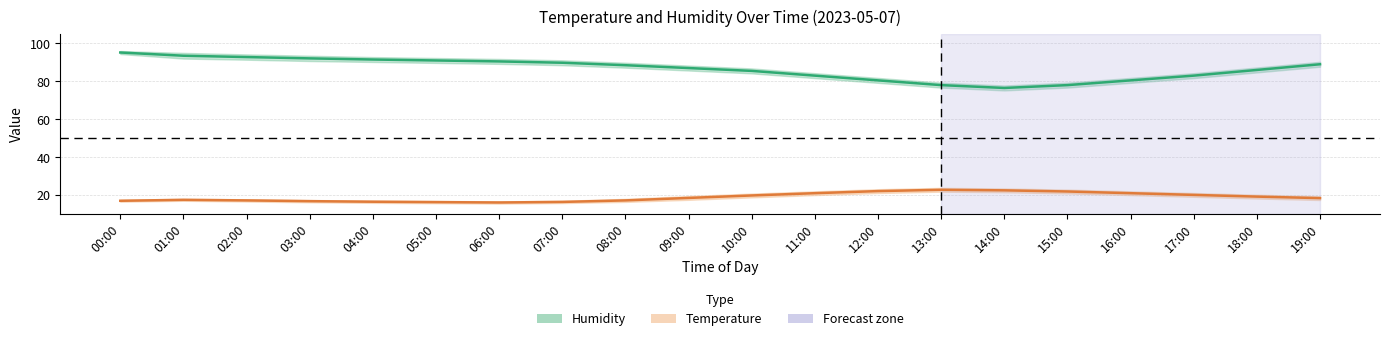

What is the sum of all Temperature values?

378.3